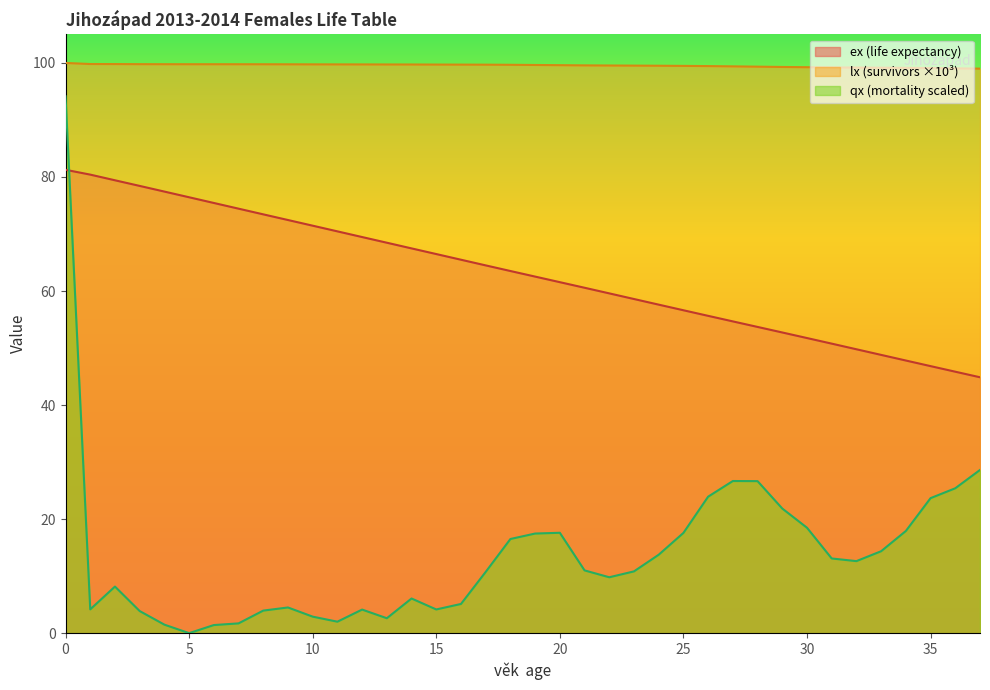

What is the difference between the highest and lowest values at 21?

88.6